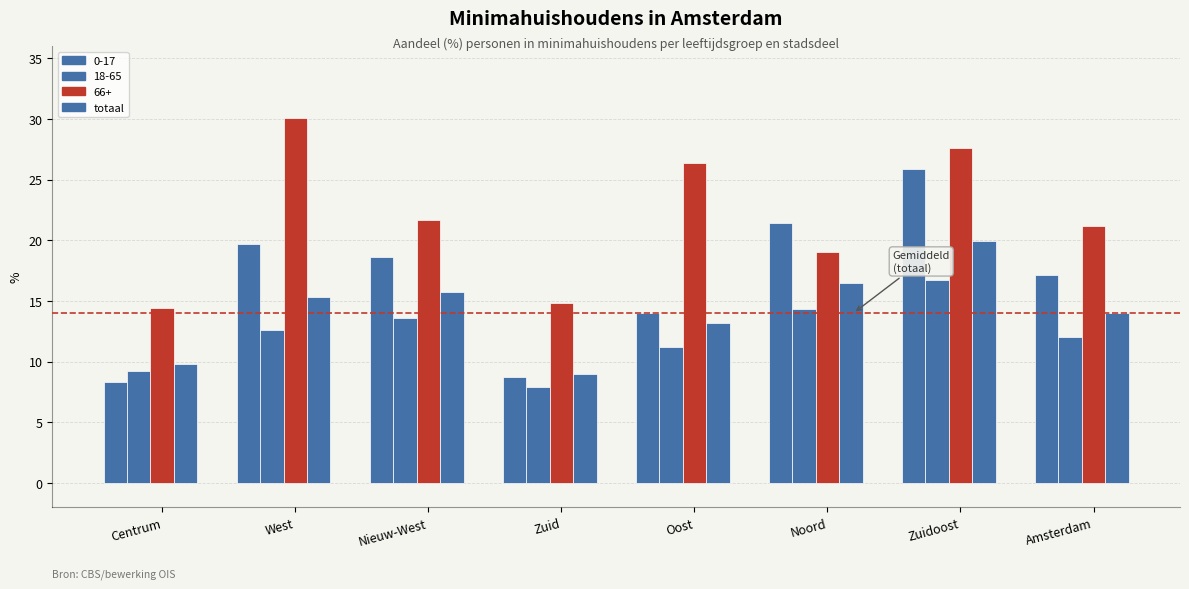

What is the difference between the highest and lowest values at Noord?

7.1